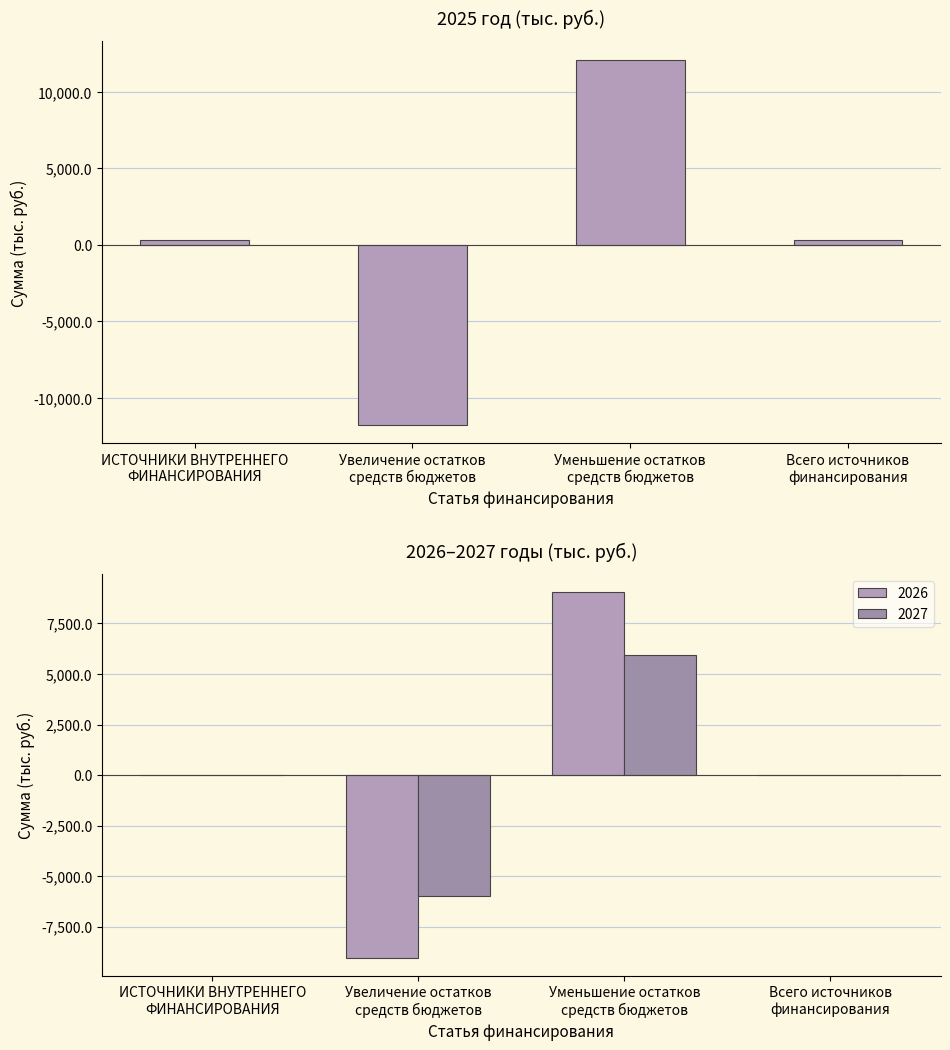

How many values in 2025 are below zero?

1